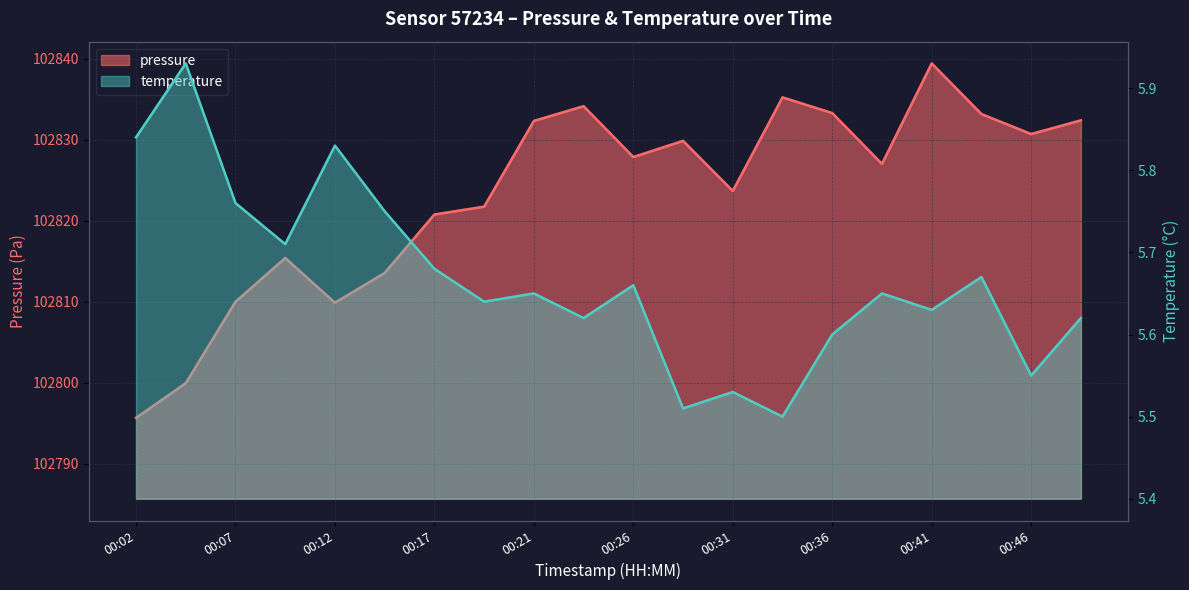

List the series in order of their overall mean, highest first.

pressure, temperature